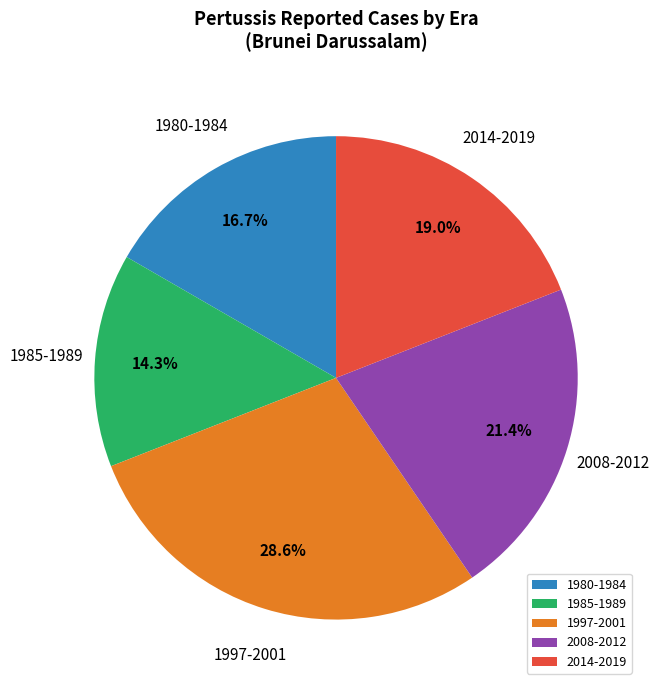

What portion of the pie excludes 1980-1984?

83.3%